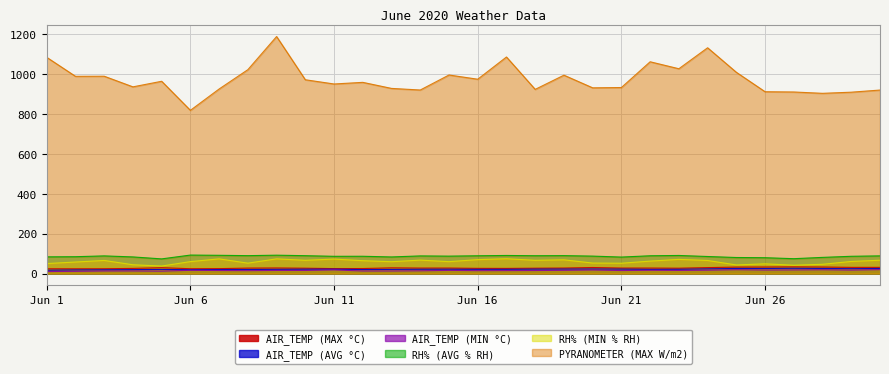

What is the sum of all AIR_TEMP (MAX °C) values?

834.4